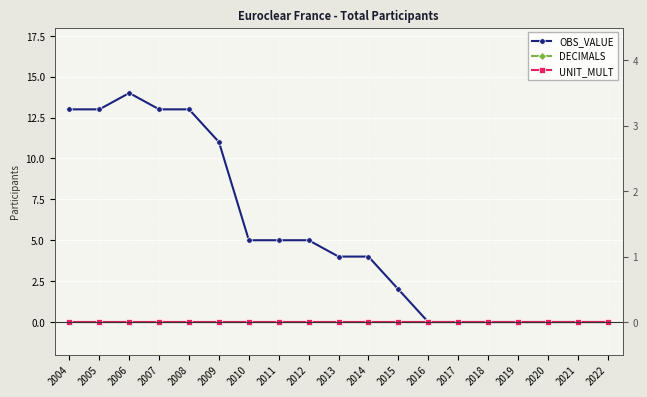

Is it true that UNIT_MULT equals 0 at 2015?

True